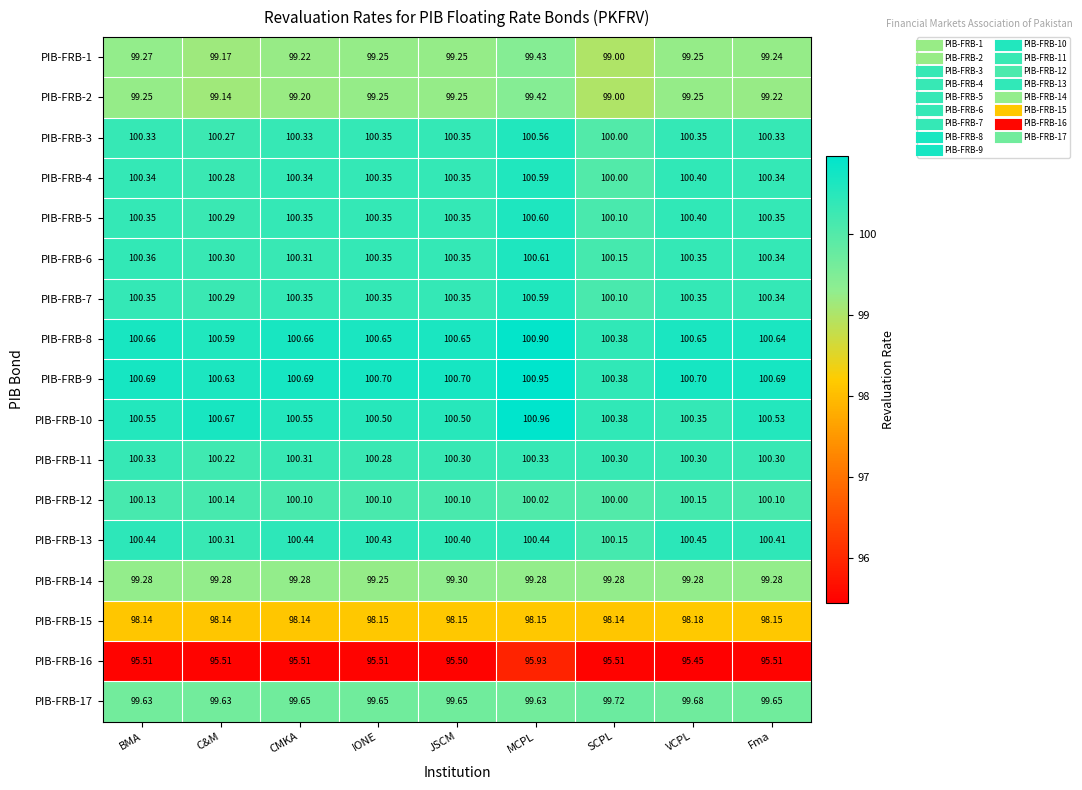

At which category is the sum across all series the highest?

MCPL